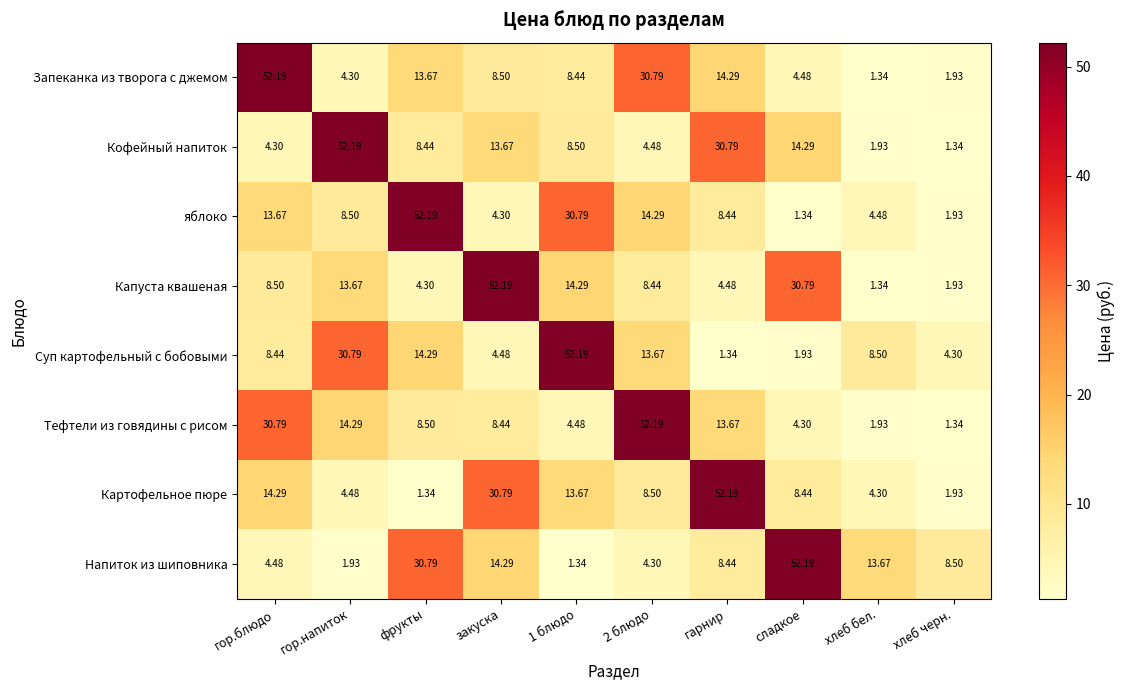

At which label does Картофельное пюре first exceed 8?

гор.блюдо